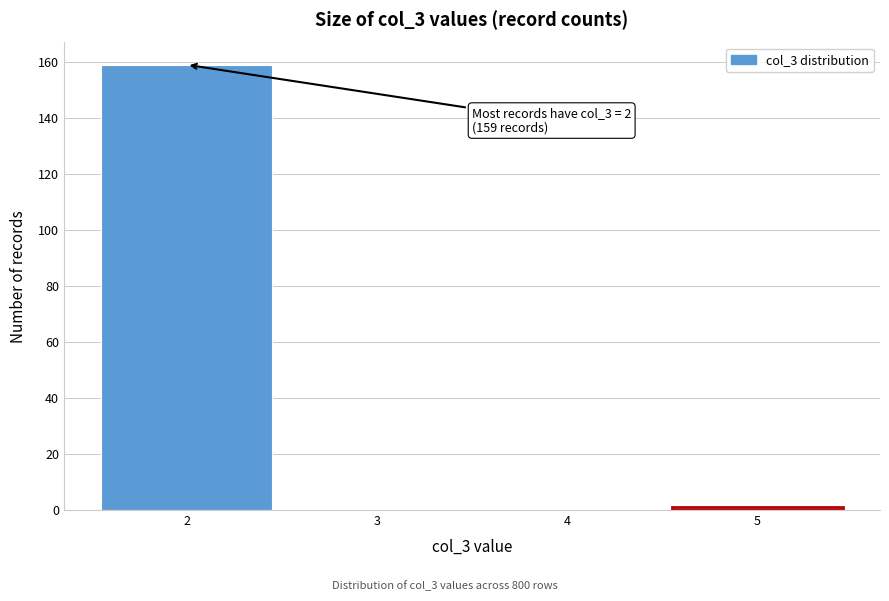

Over which range of the x-axis is the bar tallest?

1.5 to 2.5